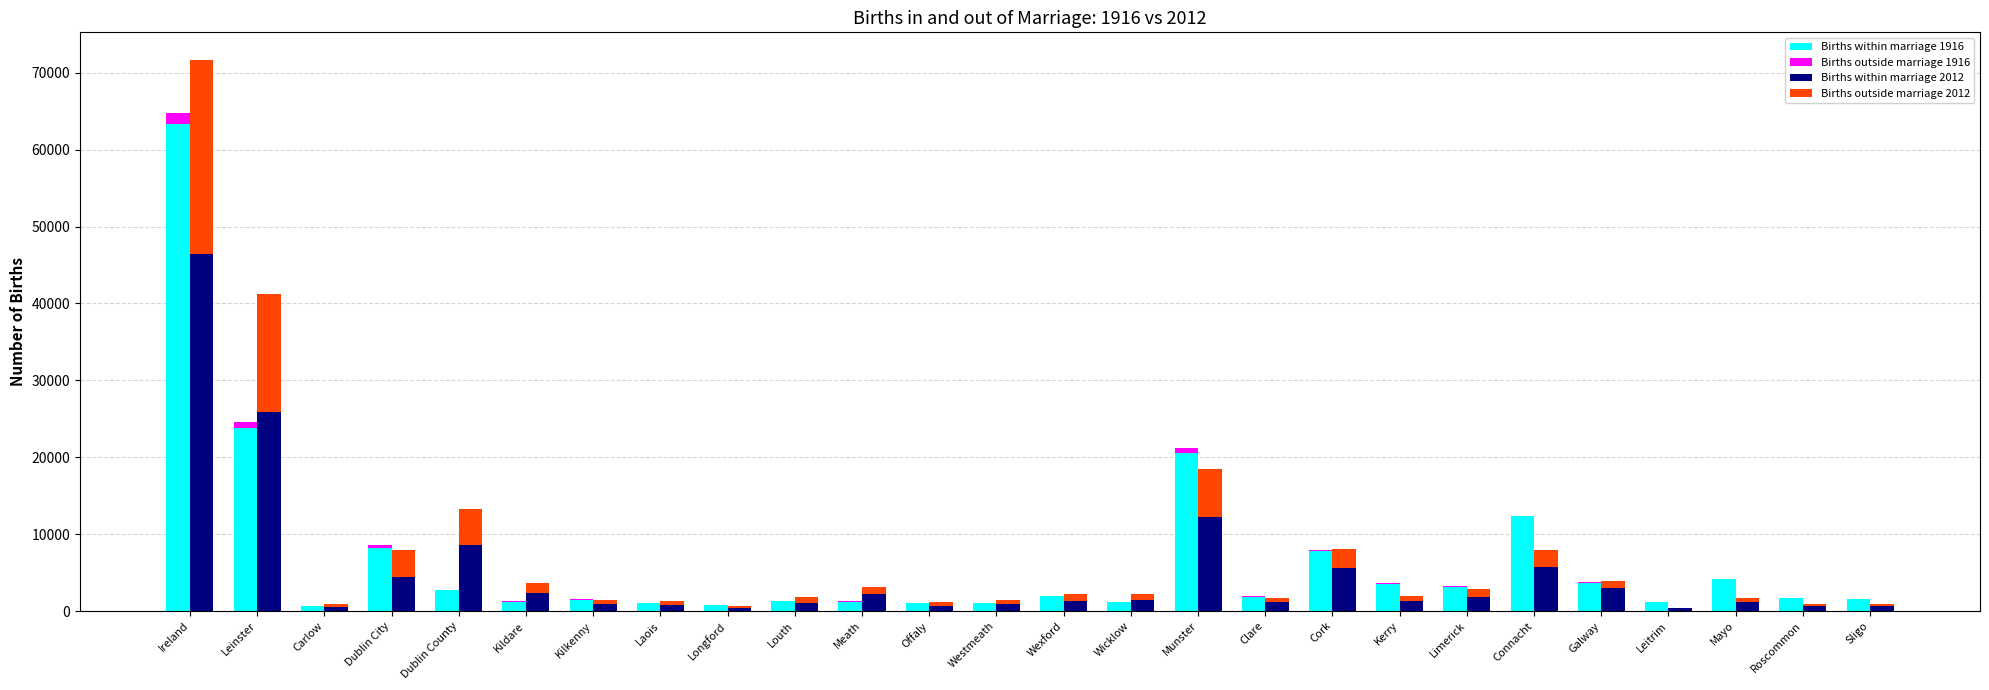

What is the sum of all Births within marriage 1916 values?

172433